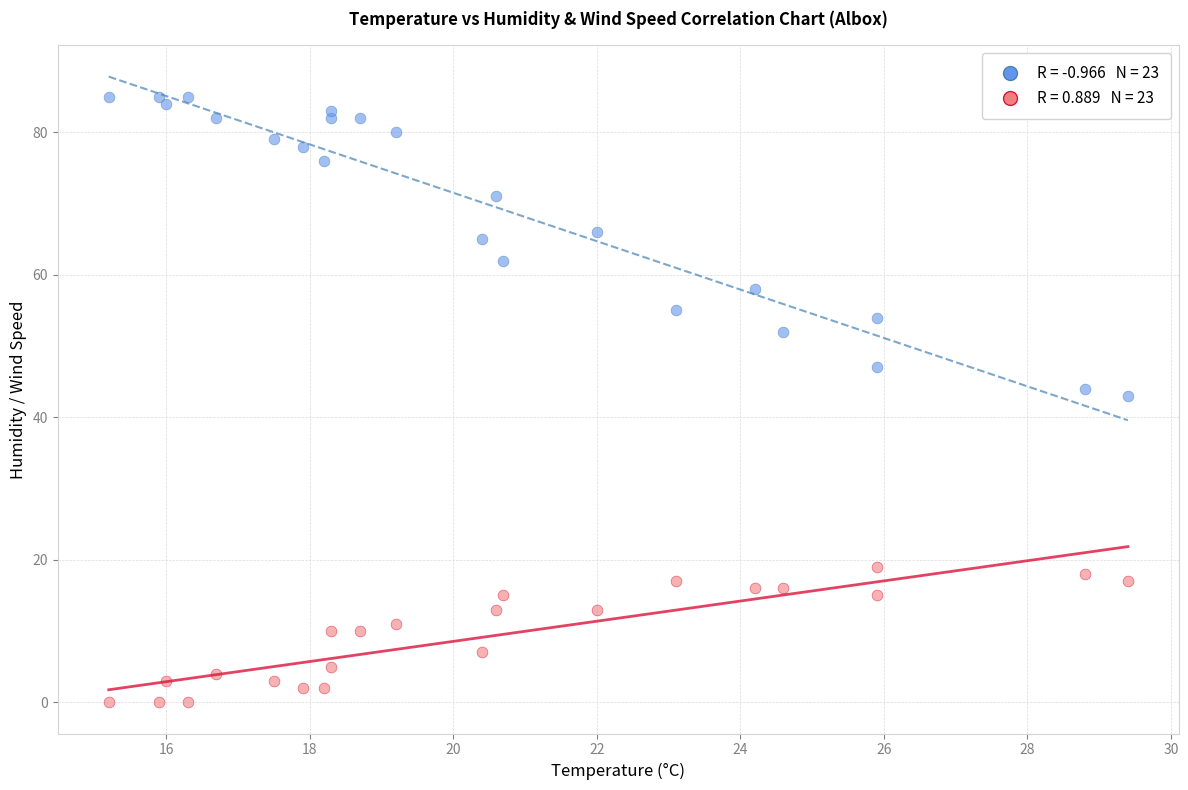

Across all data points, what is the range of Y values (max minus min)?

85